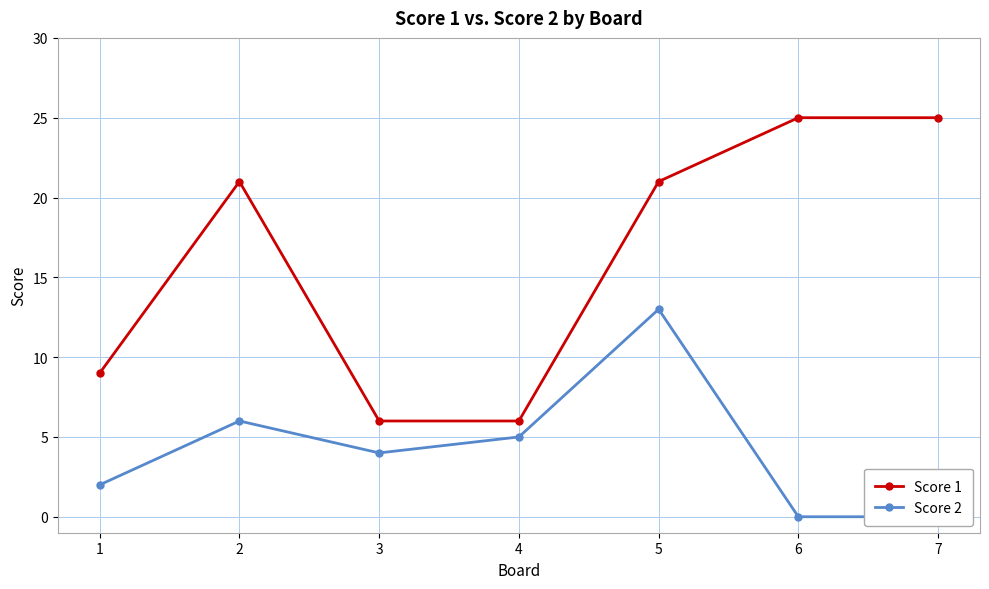

The value of Score 2 at 4 is 5. True or false?

True